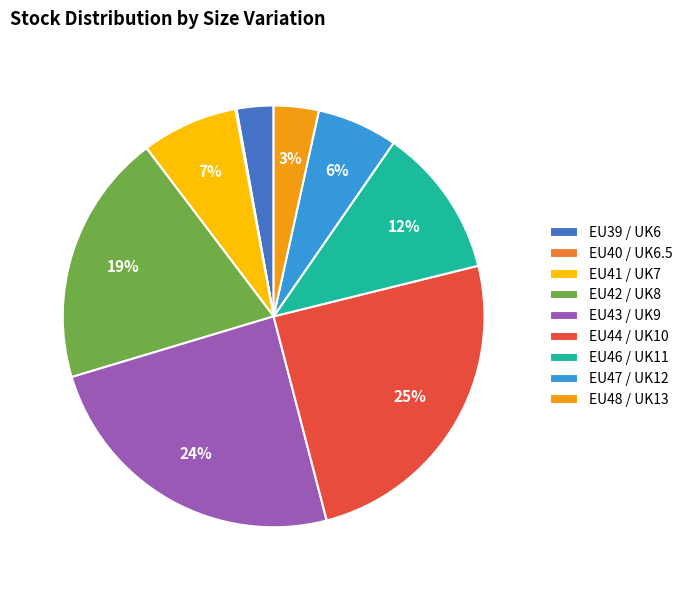

To the nearest percent, what percentage of the pie is EU43 / UK9?

24%